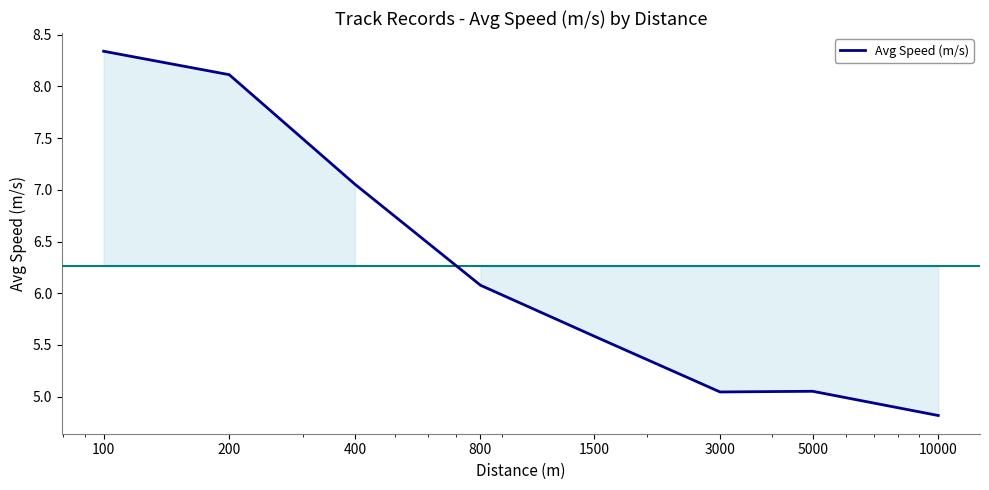

What is the maximum value shown in the chart?

8.3